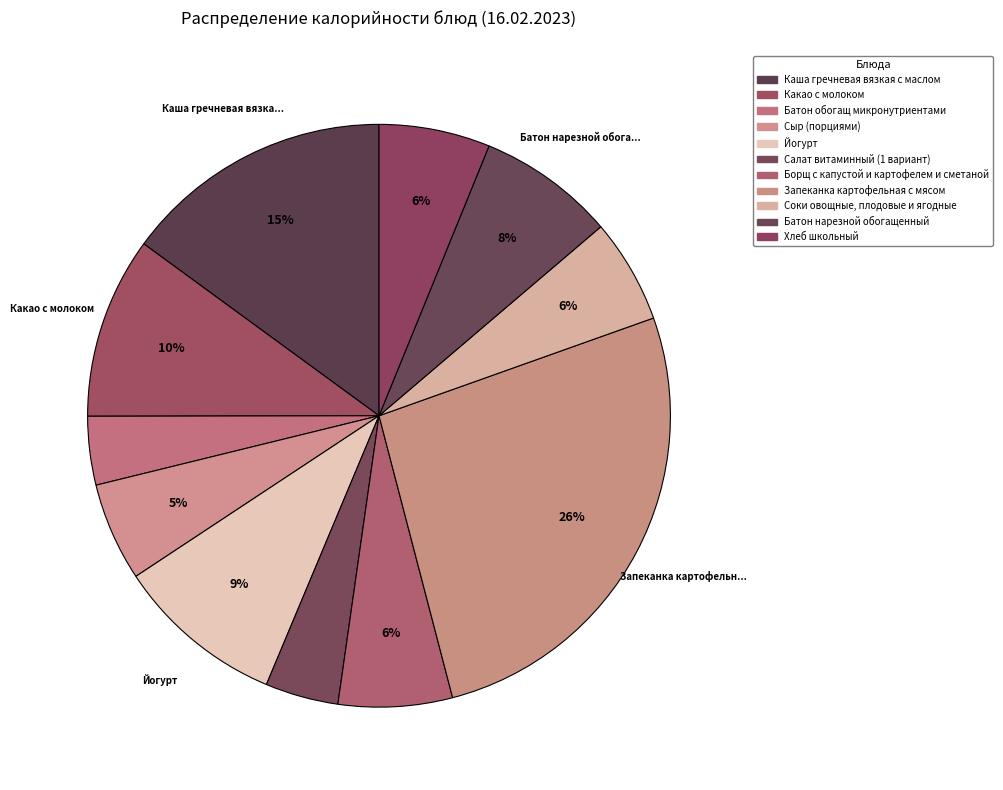

To the nearest percent, what is the difference between the Батон нарезной обогащенный and Батон обогащ микронутриентами slice percentages?

4%